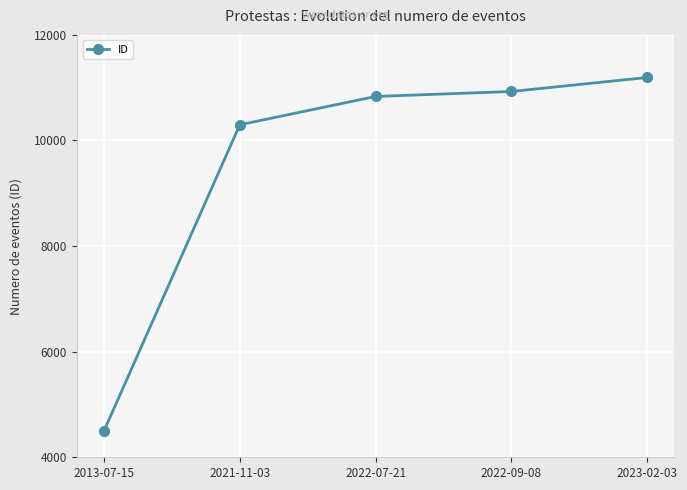

What is the change in value from 2013-07-15 to 2022-09-08?

+6424